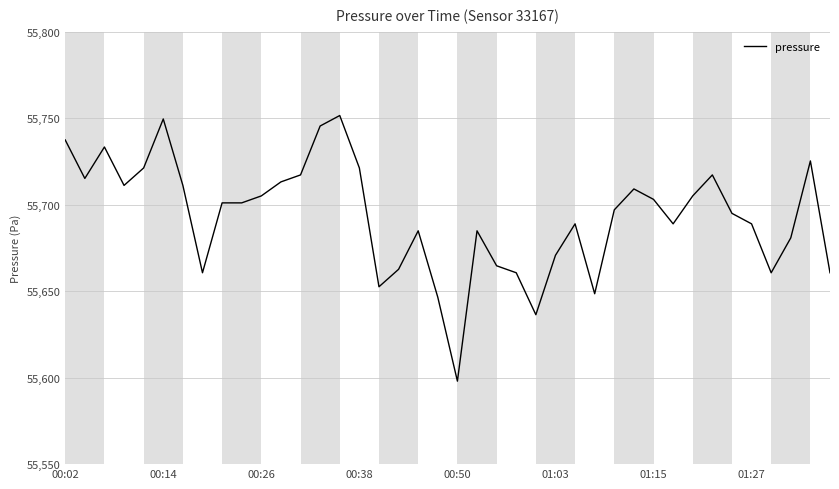

What is the smallest value displayed?

55598.0